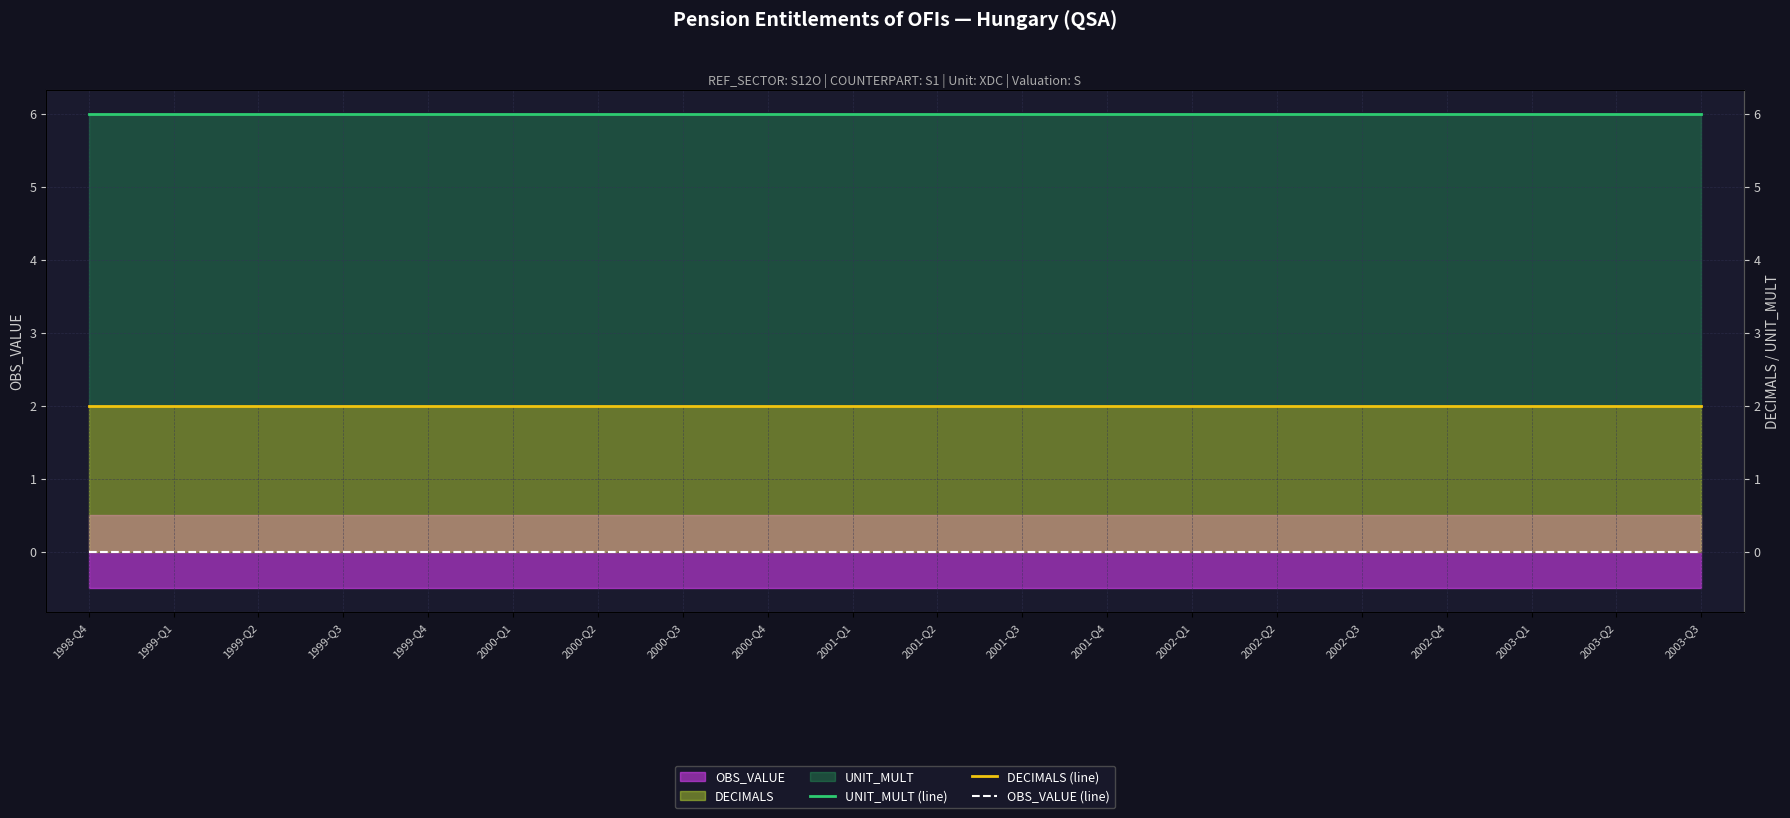

What position from the left is 2002-Q1?

14